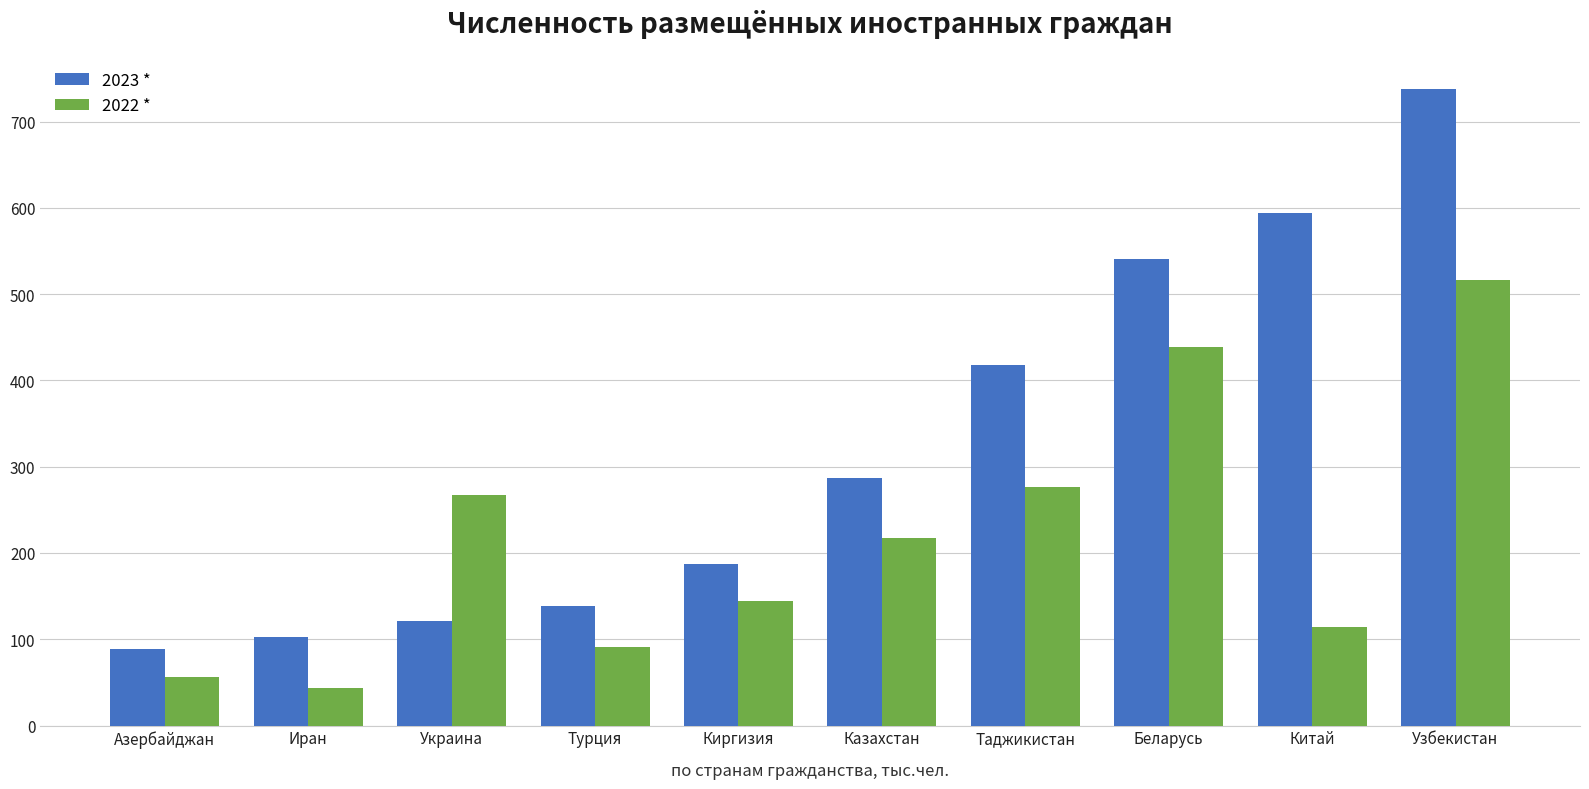

What is the difference between the maximum and second lowest values in the 2022 * series?

459.8